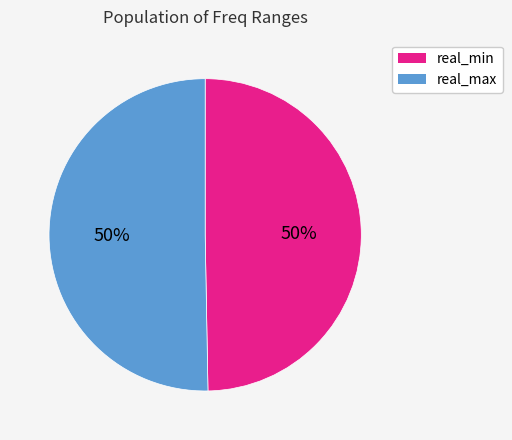

To the nearest percent, what is the average slice percentage?

50%